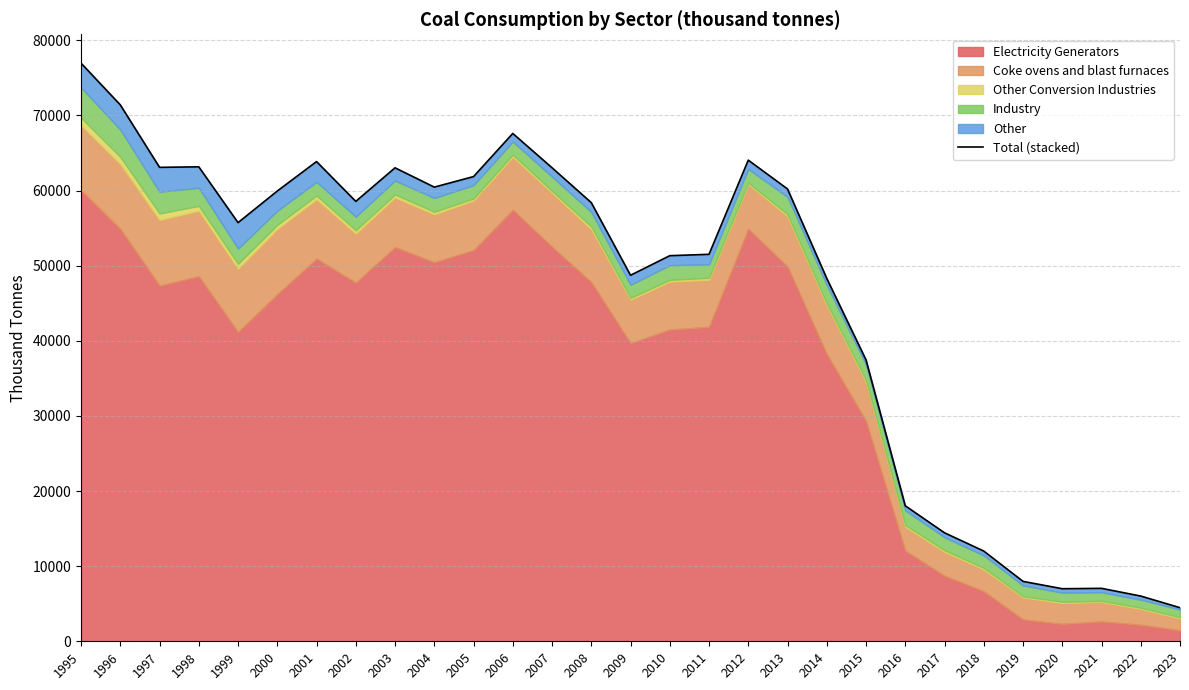

Does the chart have visible grid lines?

Yes